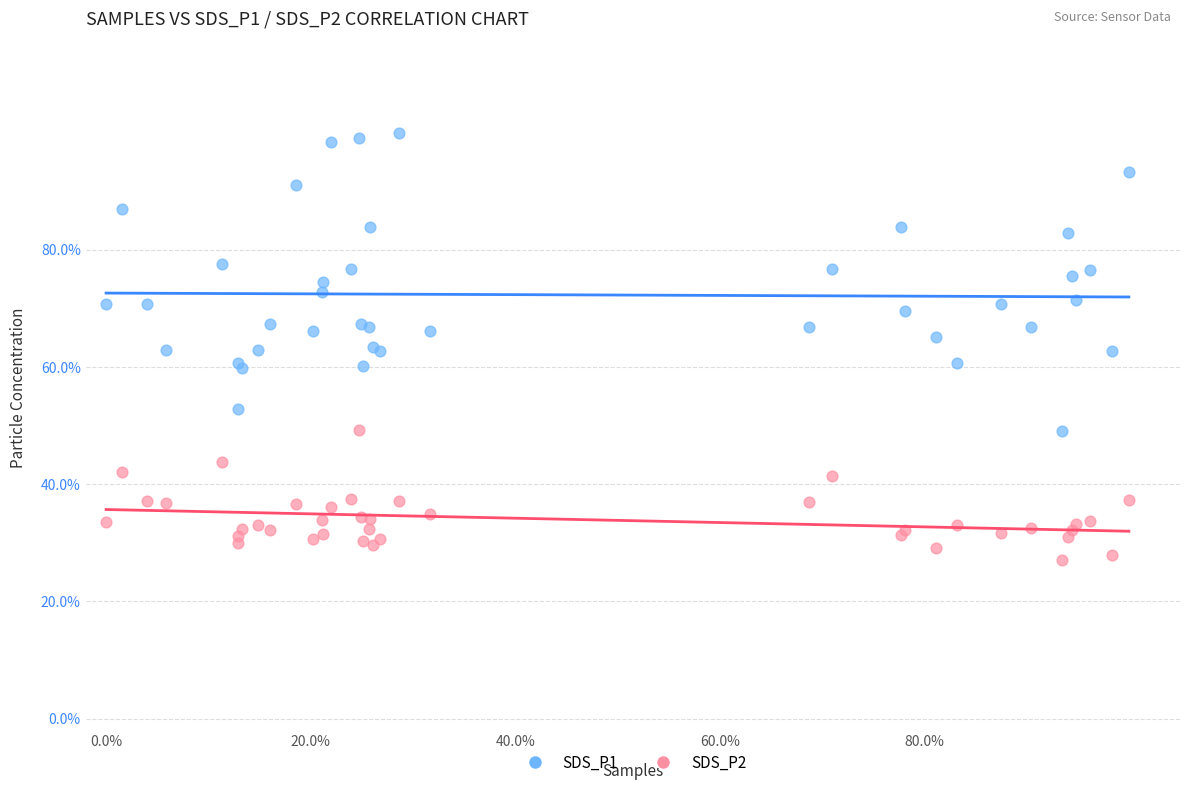

Which series reaches the maximum Y coordinate?

SDS_P1